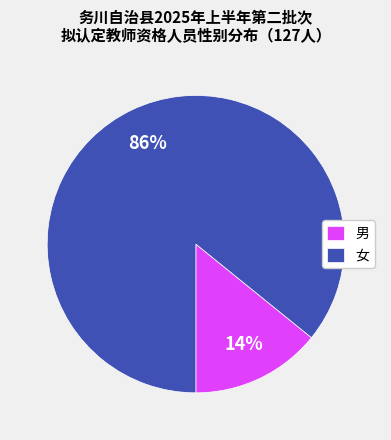

Rank the categories by value from lowest to highest.

男, 女